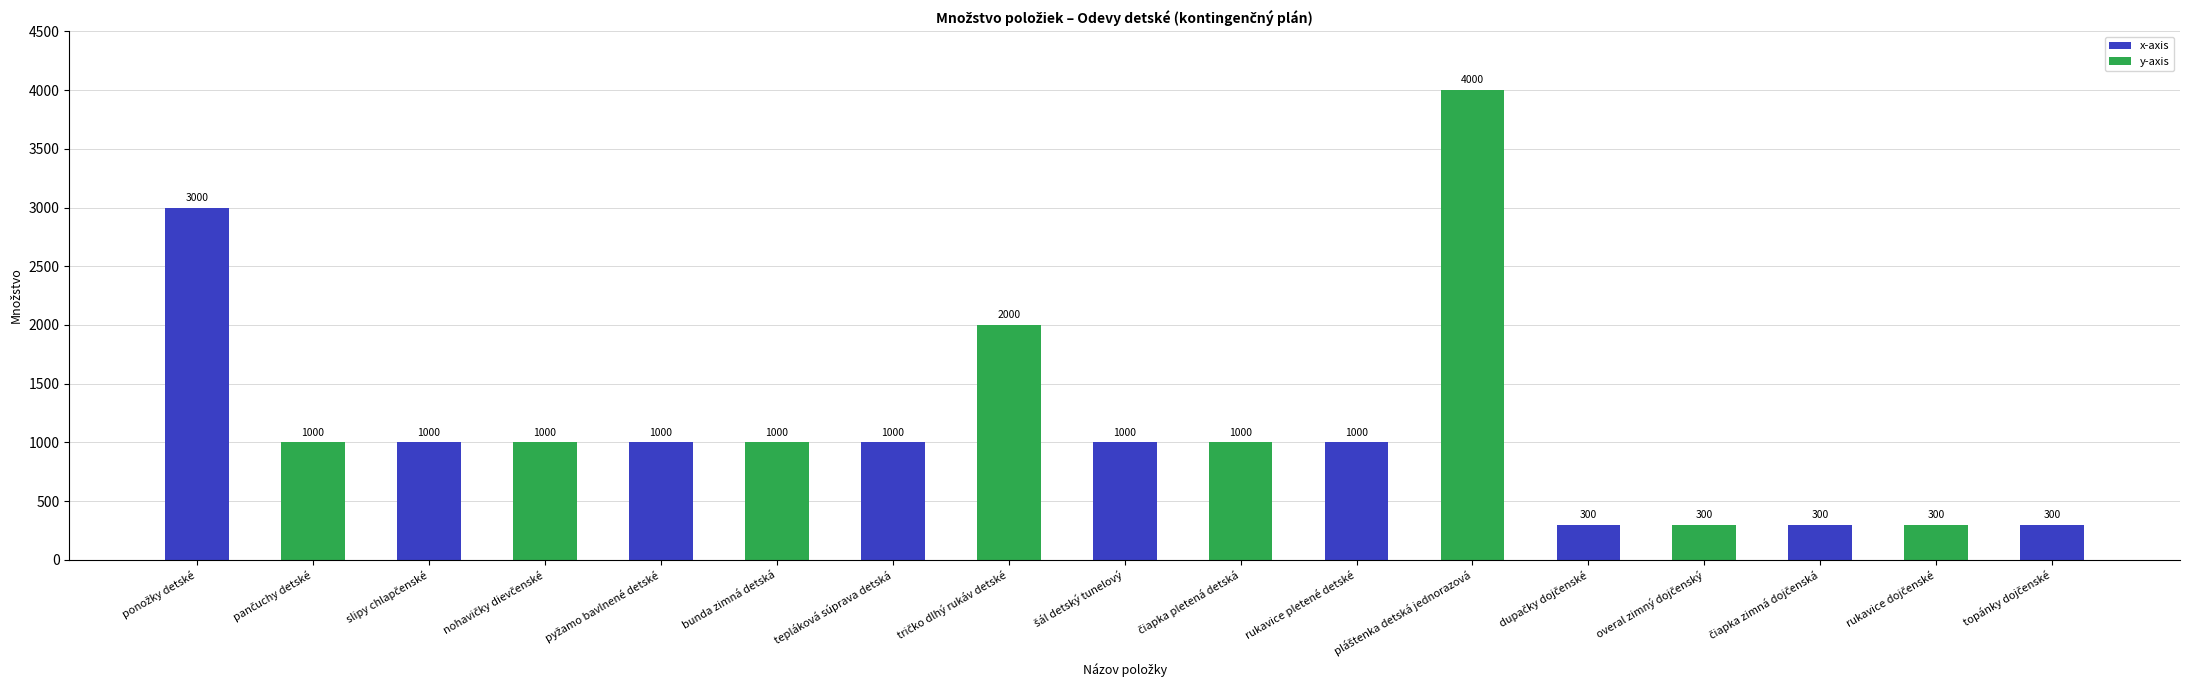

The chart shows a value of 1000 at rukavice pletené detské. True or false?

True